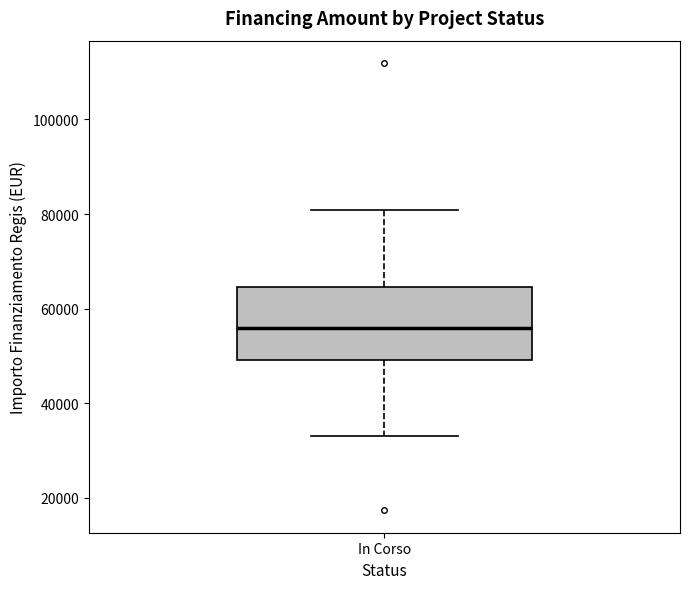

Transcribe this box plot: give where the median line is, the range the box spans, and where the two whiskers end, as read against the y-axis. The values are not printed on the chart, so give them approximately, as read against the axis.

median 56000, box 50000 to 64000, whiskers 32000 to 80000